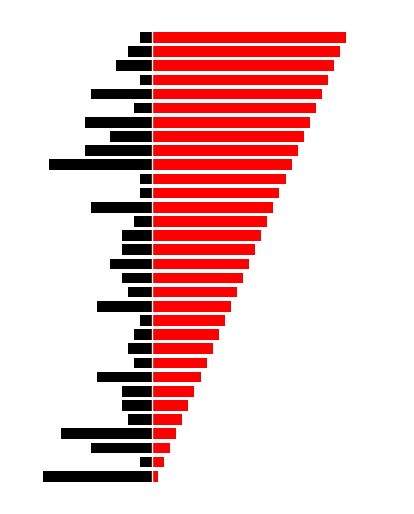

What is the approximate value of Carpeta (right) at 24?

25